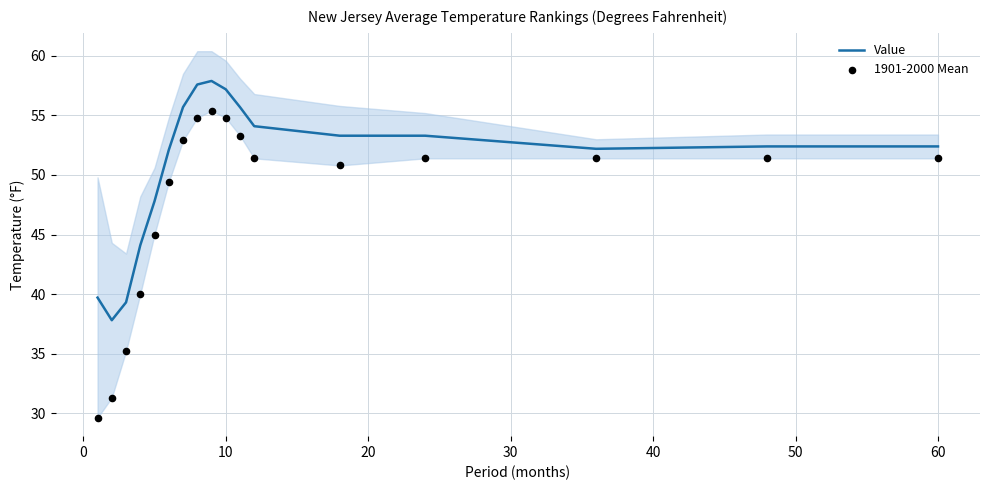

Which series reaches the minimum Y coordinate?

1901-2000 Mean